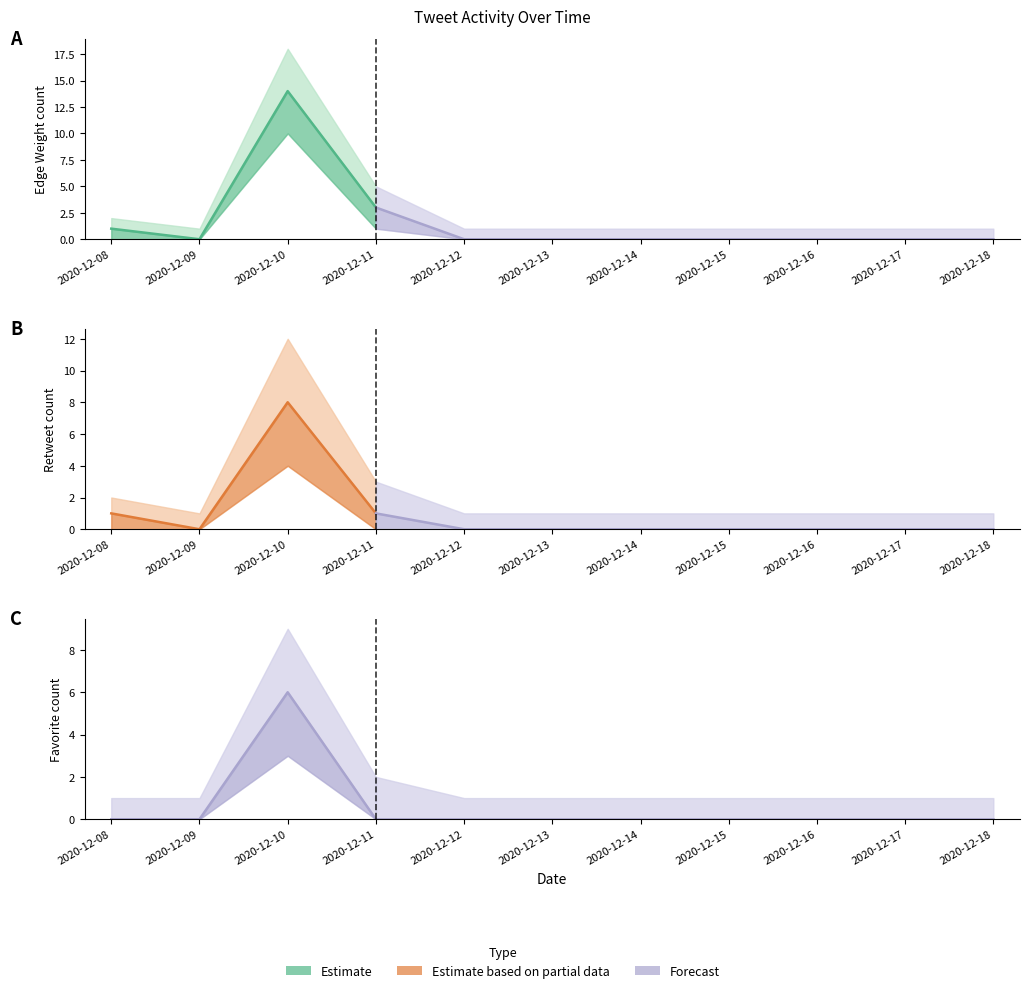

Which has a higher value, 2020-12-08 or 2020-12-11?

2020-12-11